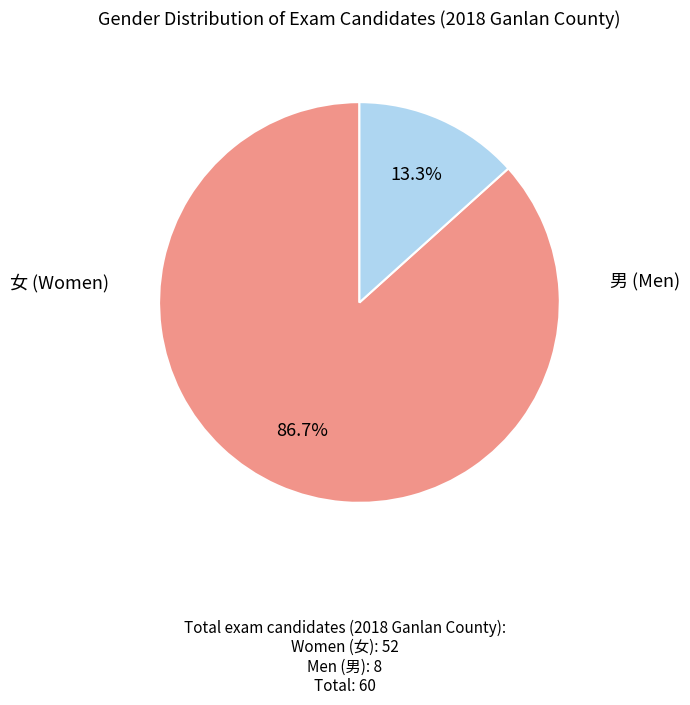

Does any single category account for the majority?

Yes